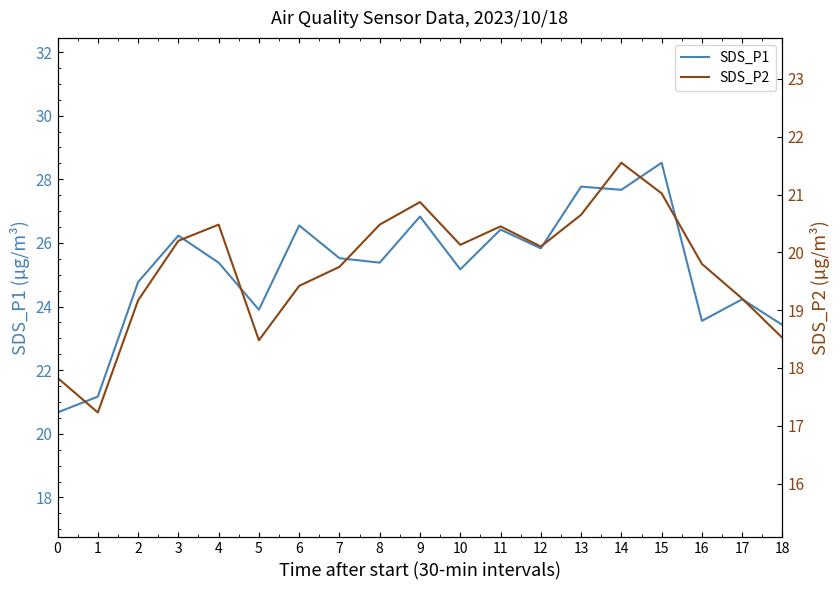

What is the value of the SDS_P2 point at the 12th from the left?

20.4